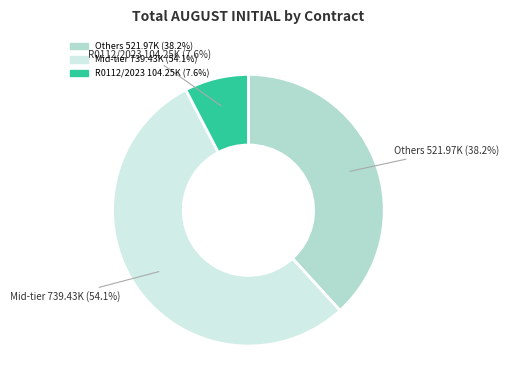

Is there any slice that represents more than half of the pie?

Yes